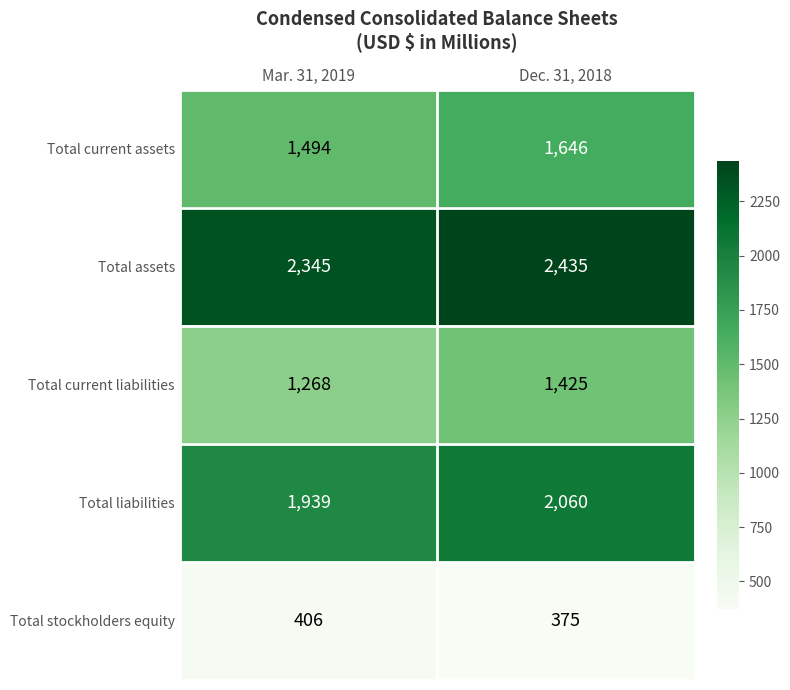

The Total current assets series shows 1646 at Dec. 31, 2018. True or false?

True